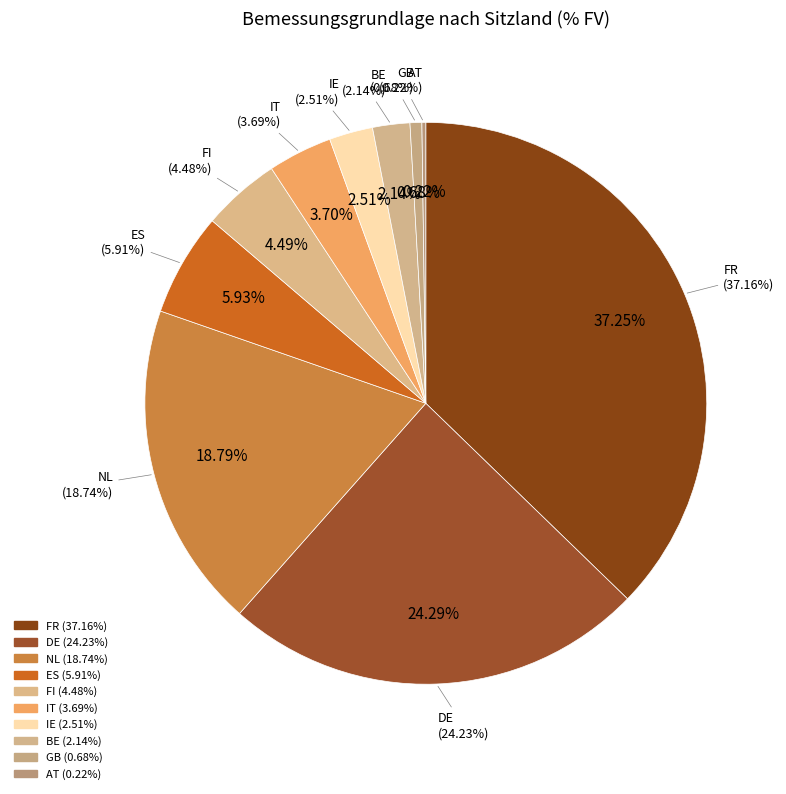

What percentage is the FI slice, to the nearest percent?

4%